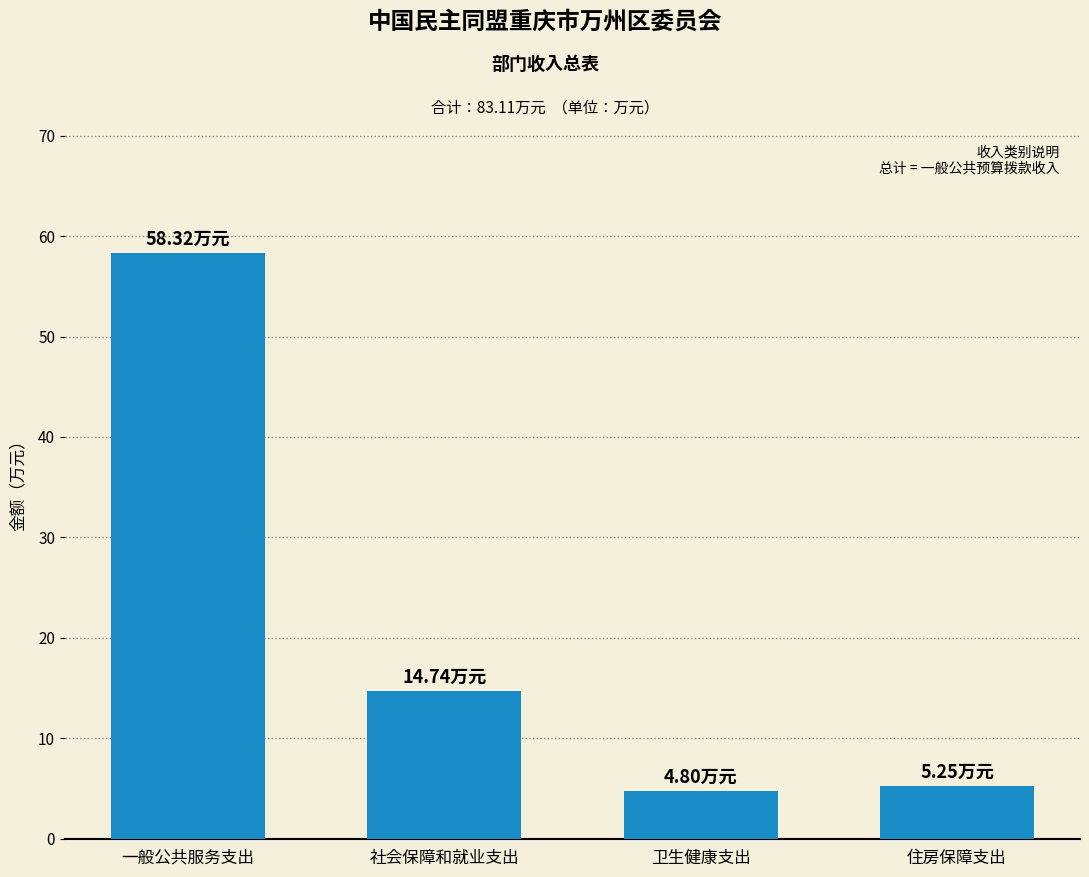

What position from the left is 卫生健康支出?

3